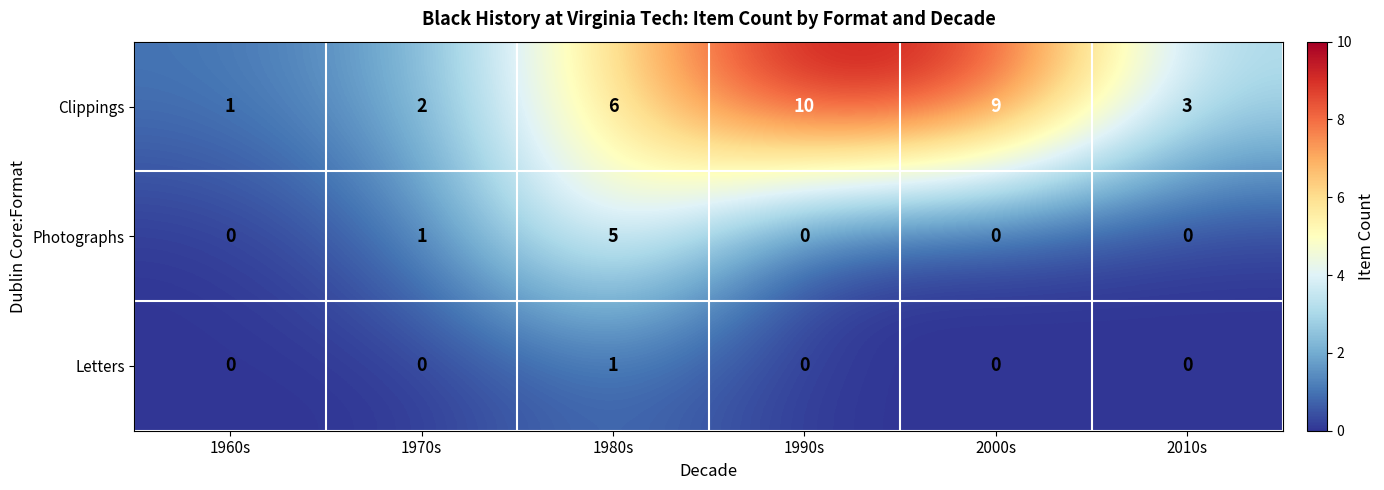

Which series has the largest total across all categories?

Clippings